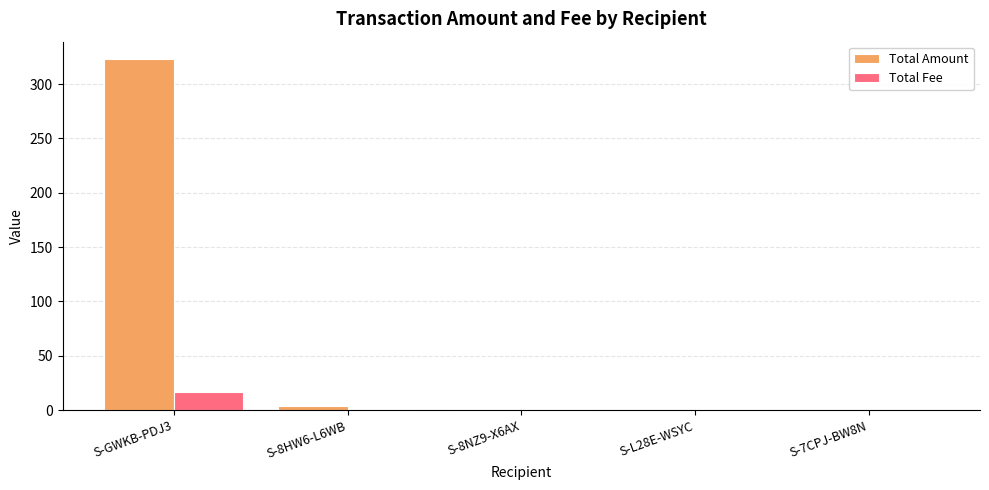

Is it true that Total Fee equals 0.0 at S-7CPJ-BW8N?

True